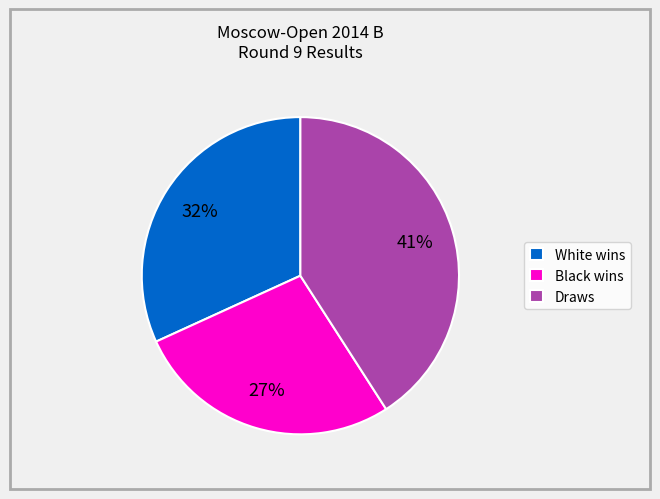

Which slice is the largest?

Draws